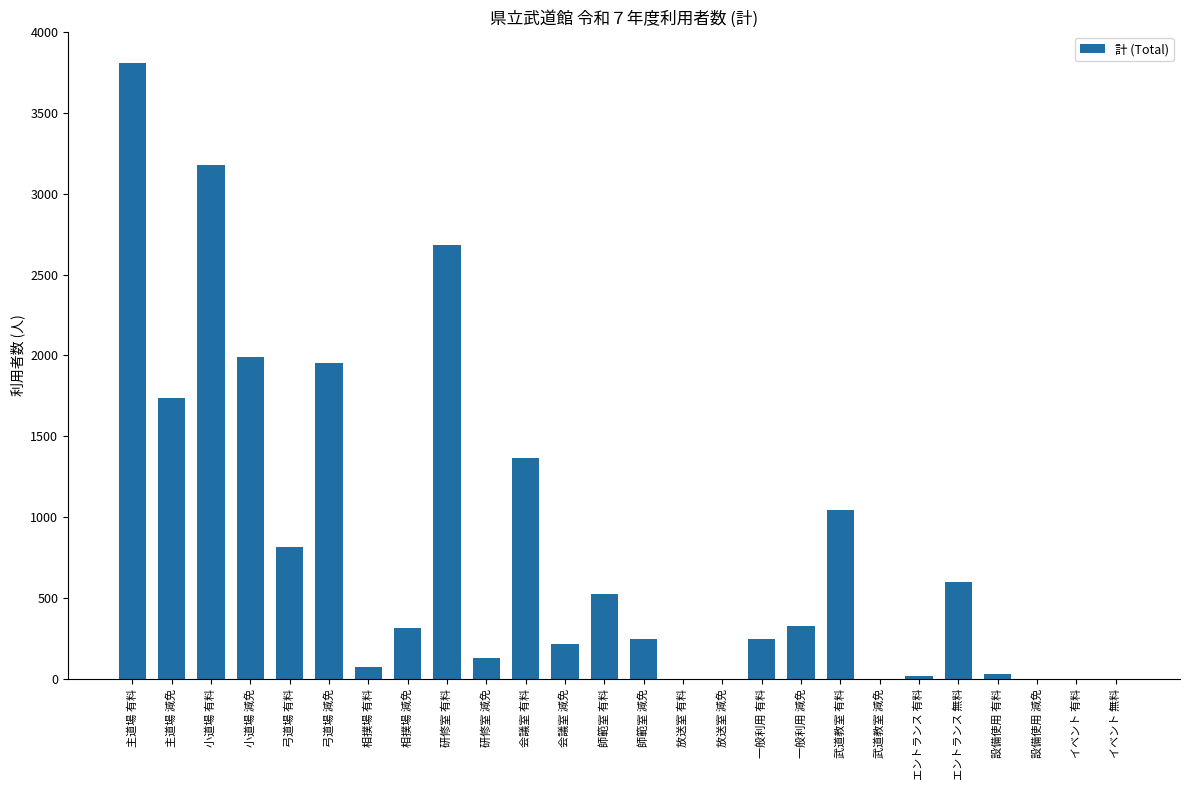

The value at 師範室 減免 is 245. True or false?

True